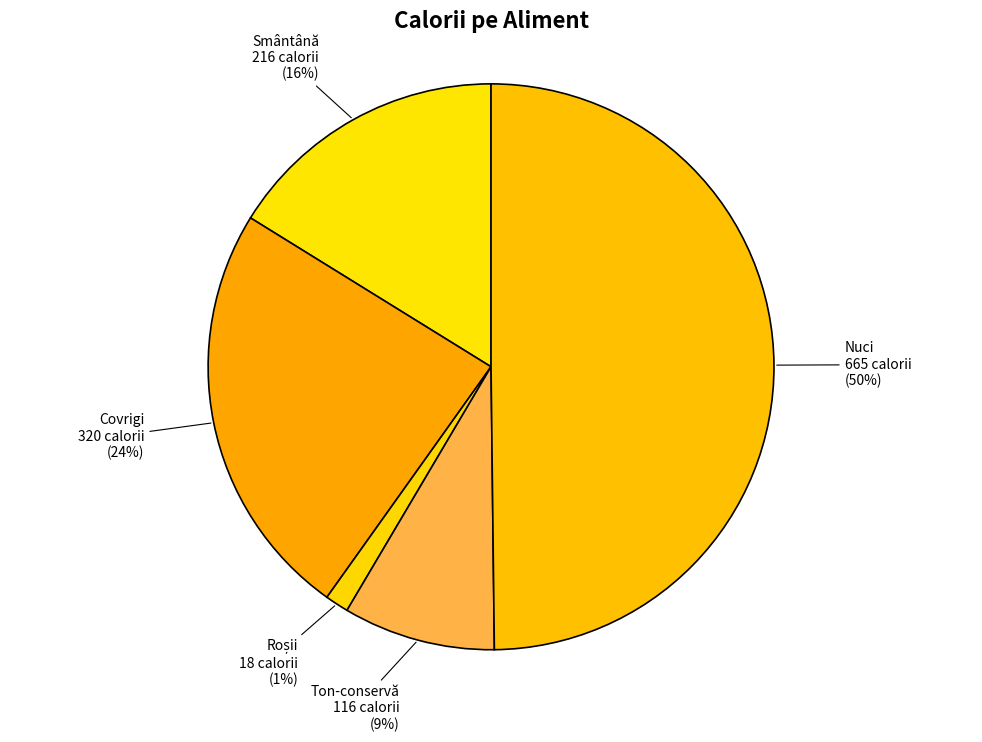

To the nearest percent, what percentage of the pie is Ton-conservă?

9%